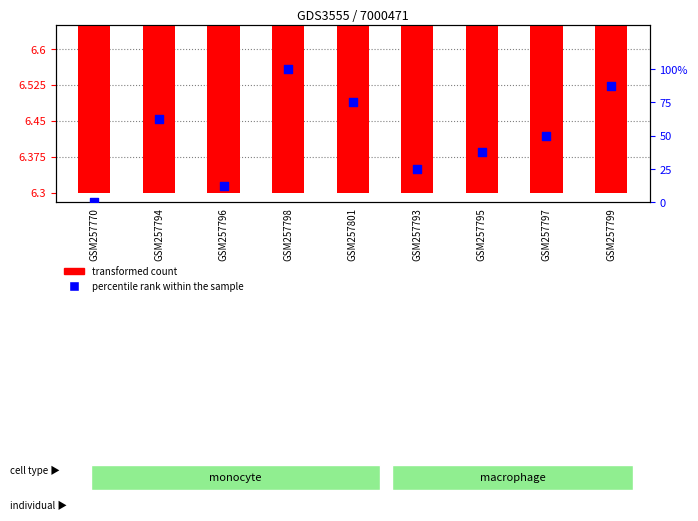

What is the total value across all series at GSM257794?

68.8